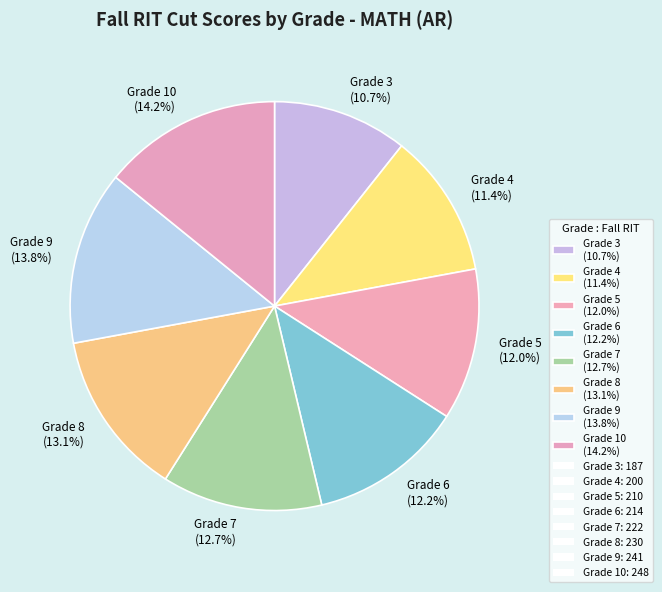

Is Grade 7 (12.7%) the majority of the pie?

No